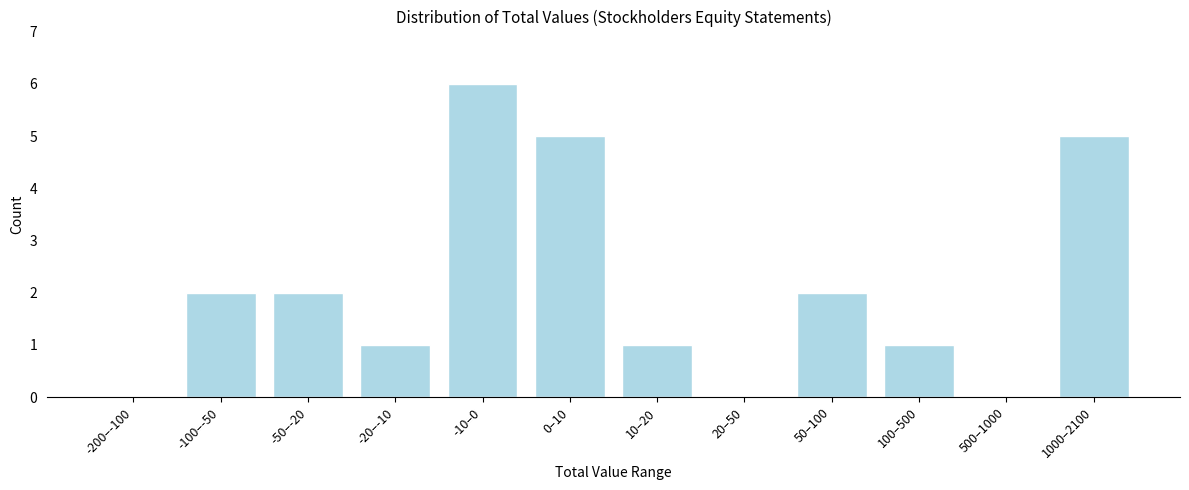

Reading left to right, transcribe all the data shown in this chart.

-200–-100=0	-100–-50=2	-50–-20=2	-20–-10=1	-10–0=6	0–10=5	10–20=1	20–50=0	50–100=2	100–500=1	500–1000=0	1000–2100=5